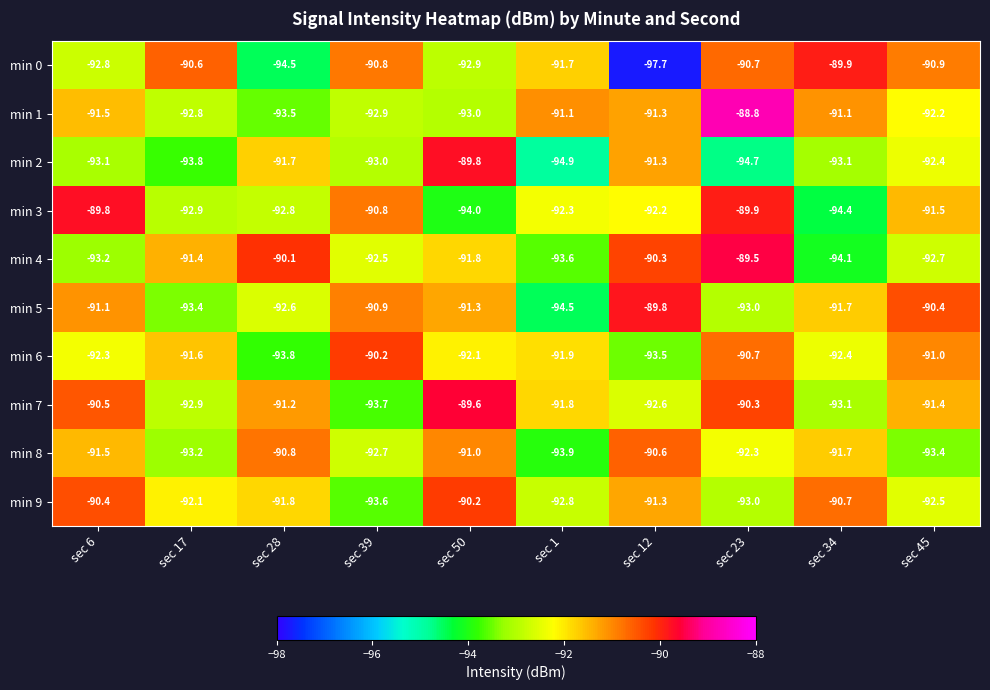

At which label is min 7 closest to -91?

sec 28